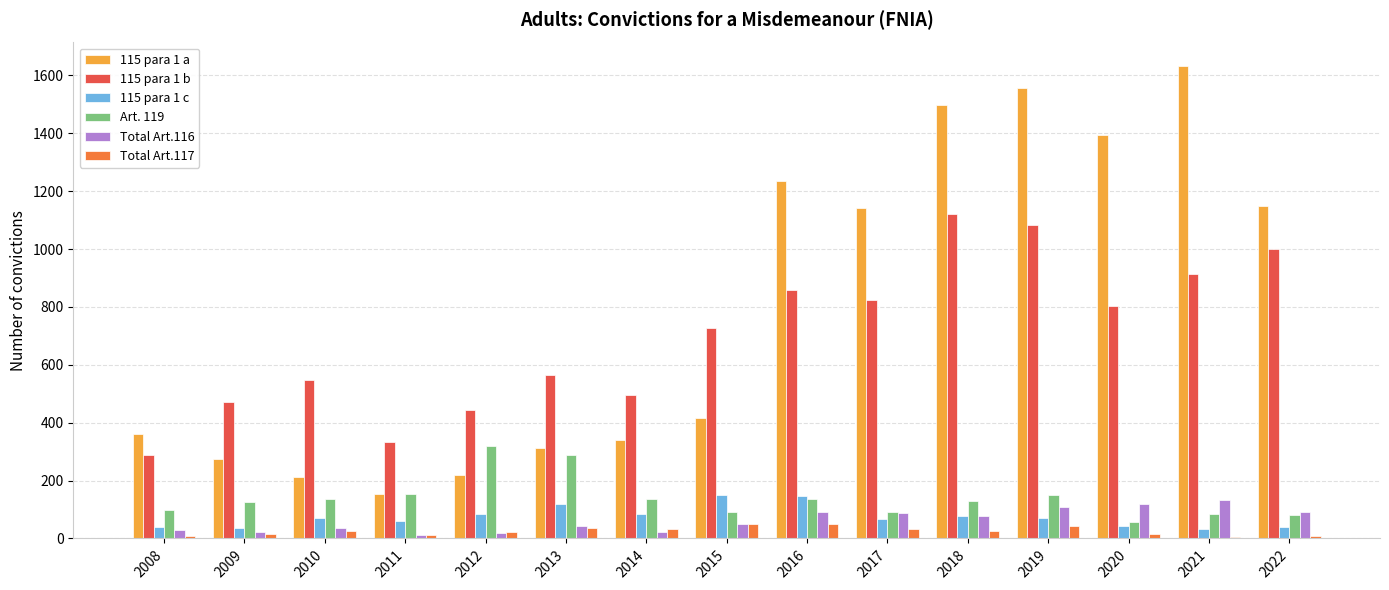

Count the number of categories in the chart.

15